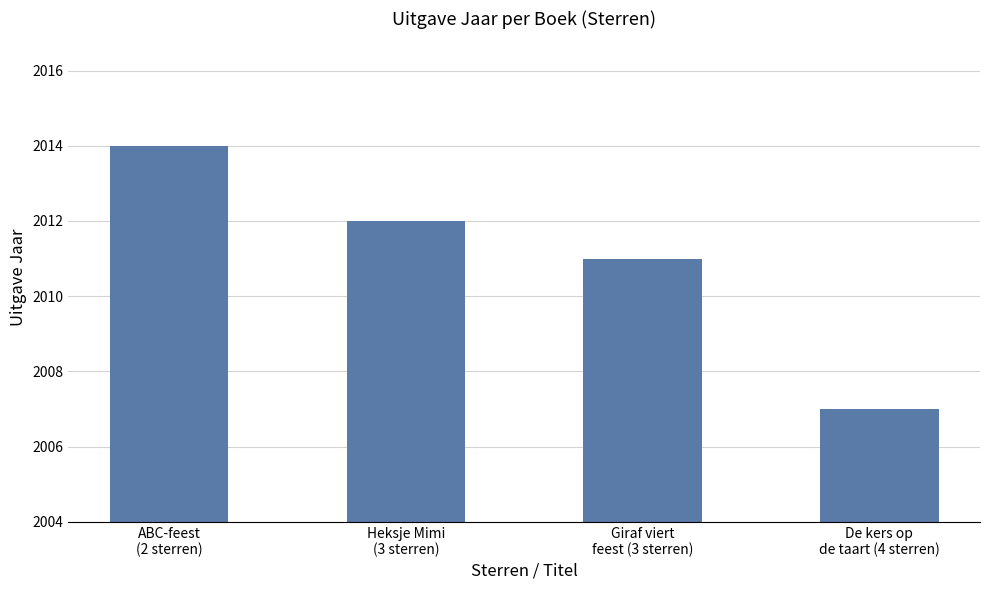

The value at Giraf viert
feest (3 sterren) is 2011. True or false?

True